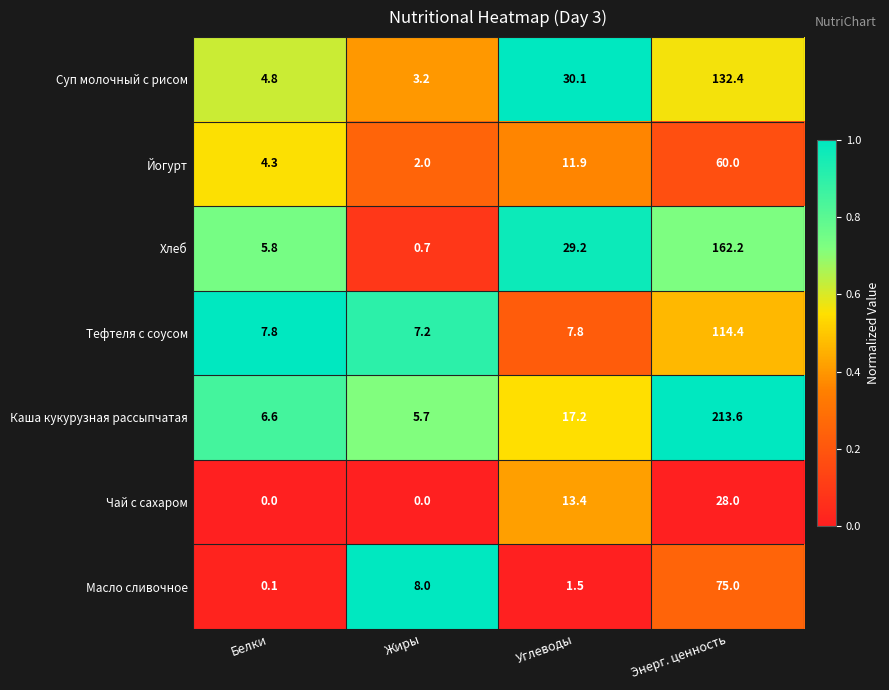

What is the total value across all series at Белки?

29.4